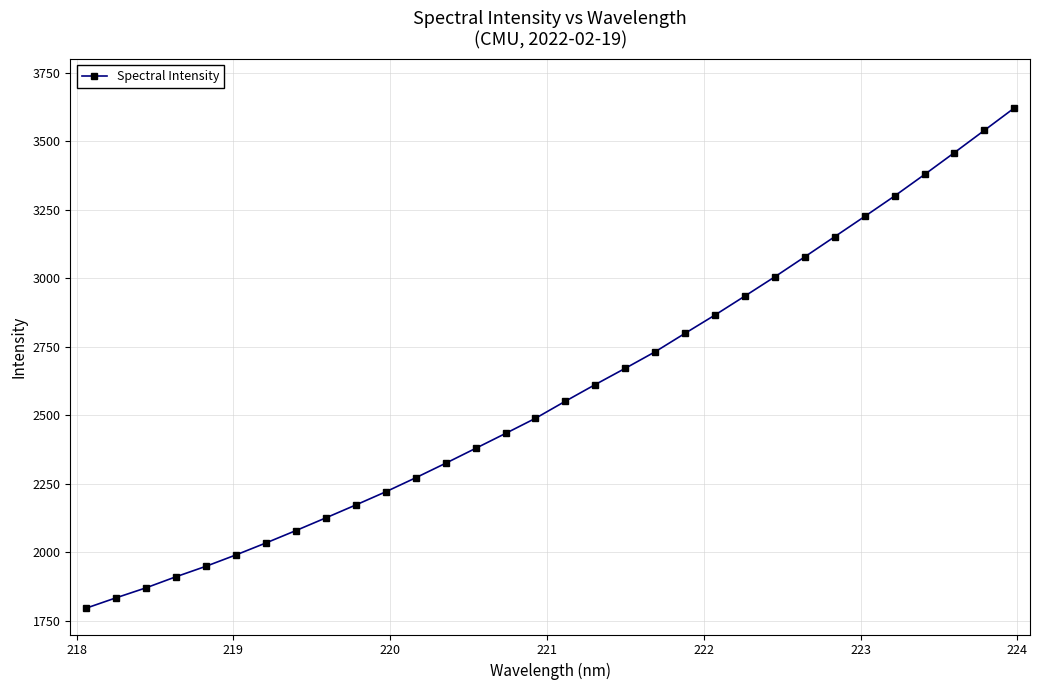

What is the maximum value shown in the chart?

3621.0